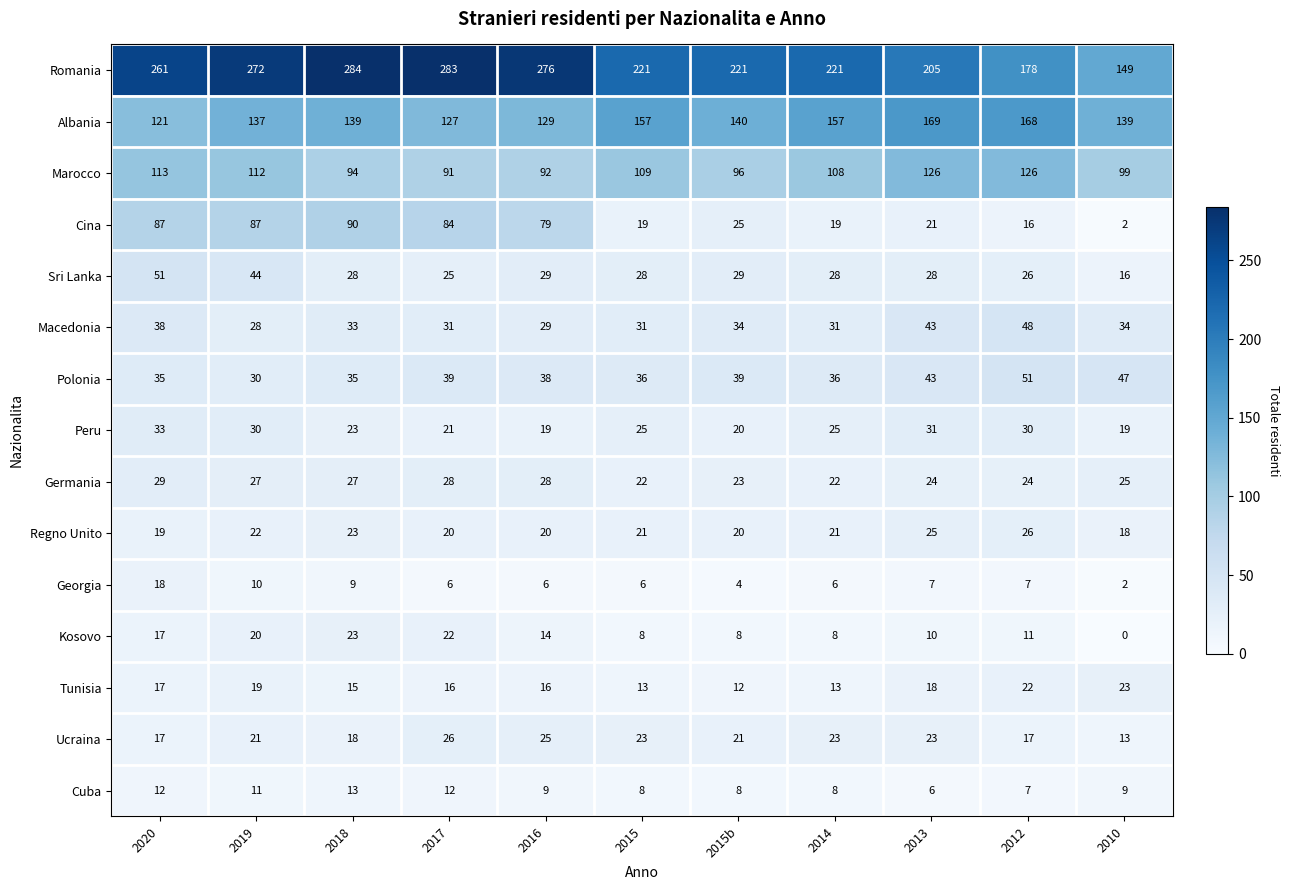

How many values in the Germania series are below 25?

5